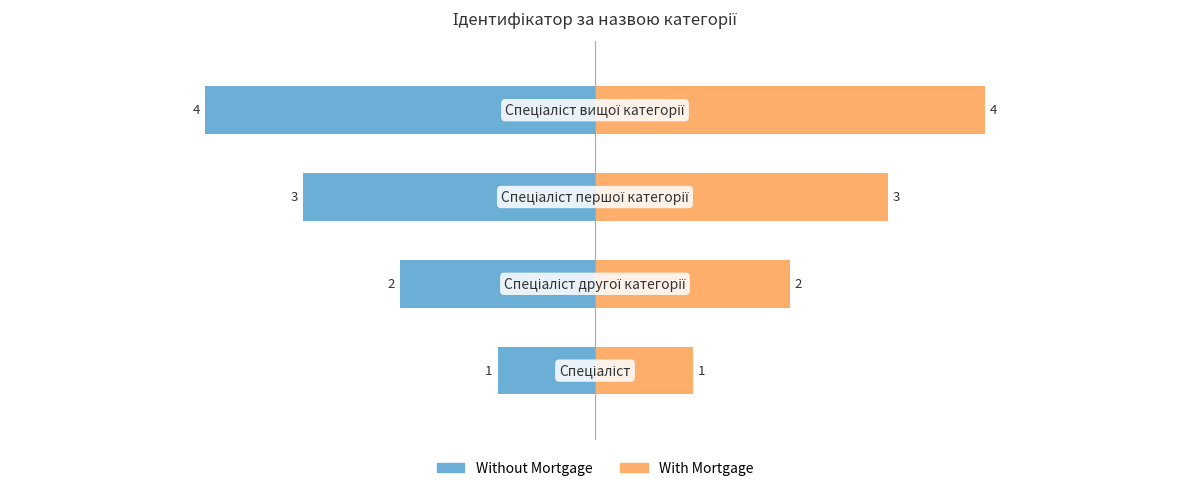

Reading left to right, extract all data points from this chart.

Without Mortgage: -1	-2	-3	-4
With Mortgage: 1	2	3	4